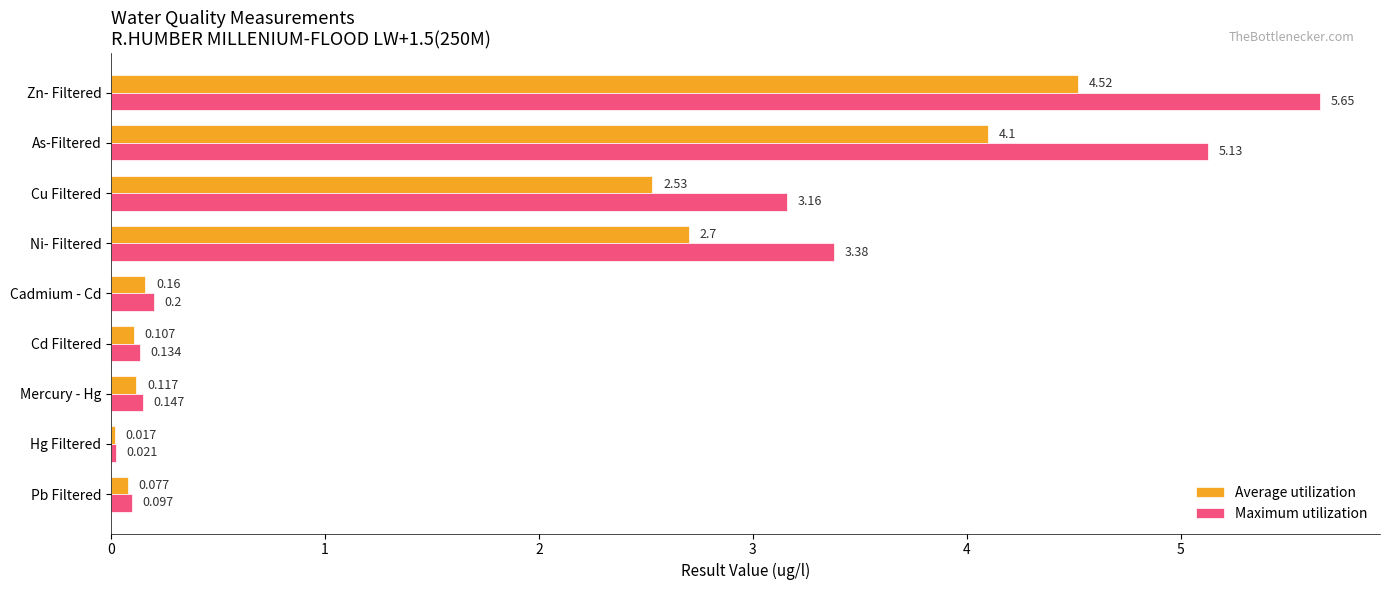

At which category is the sum across all series the highest?

Zn- Filtered